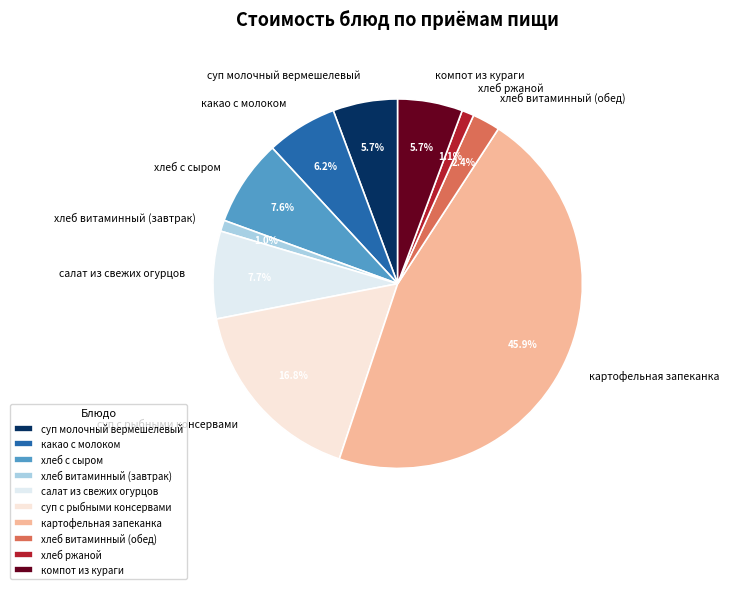

How many slices are in this pie chart?

10